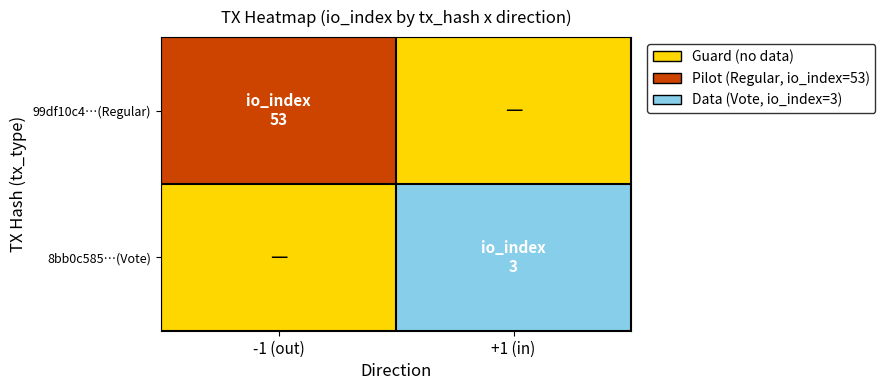

What is the difference between the highest and lowest values at +1 (in)?

3